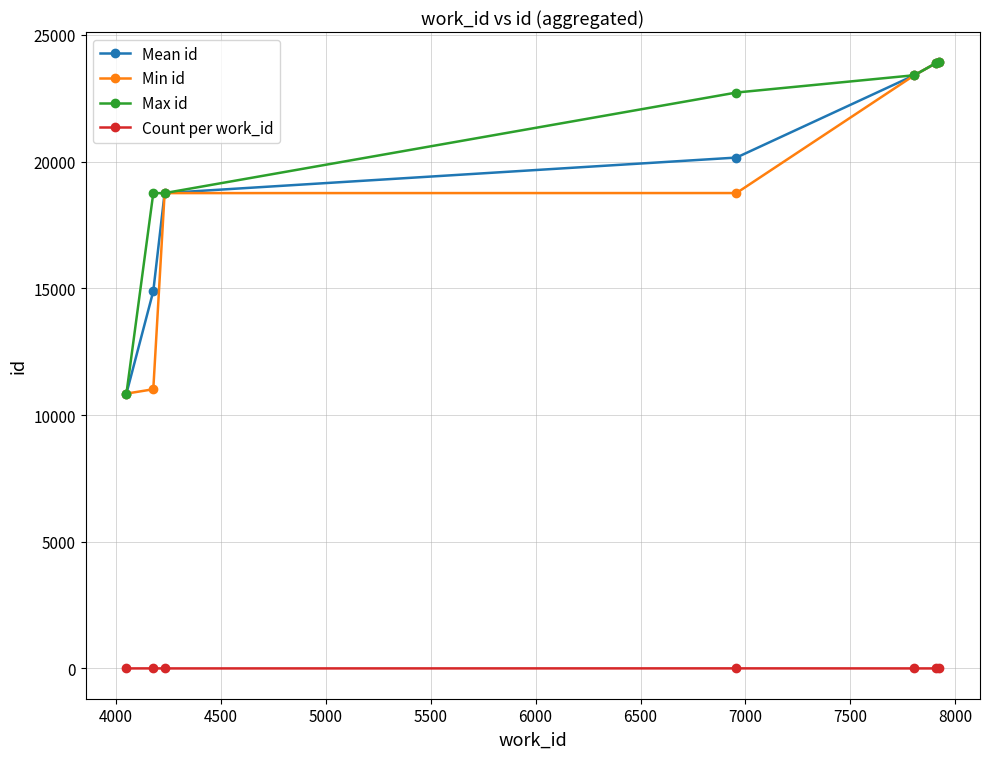

What is the minimum value for Min id?

10846.0